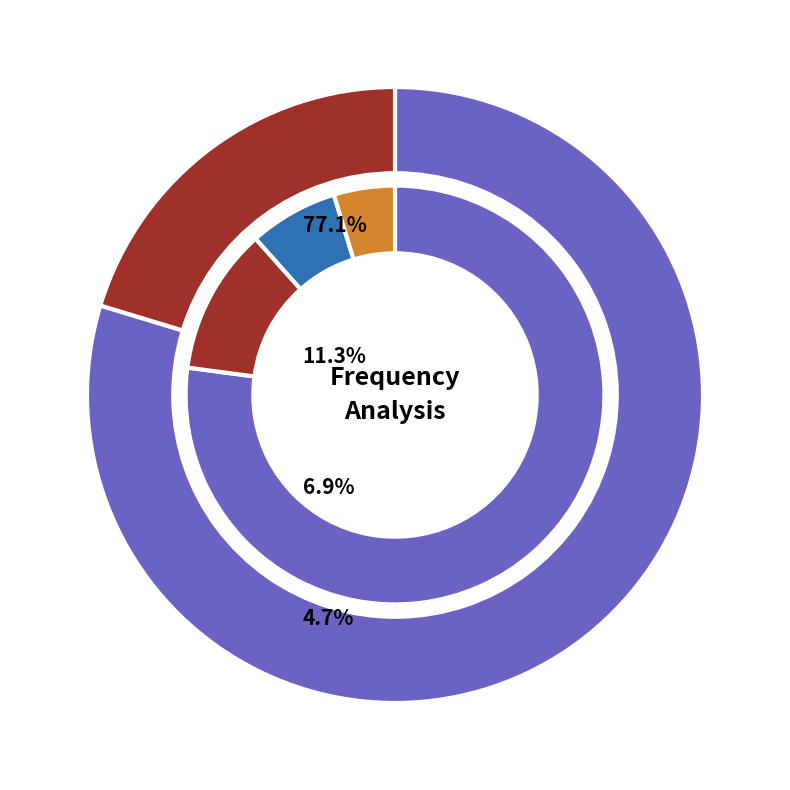

What percentage do 7560.0 and 7562.25 together represent?

70.0%